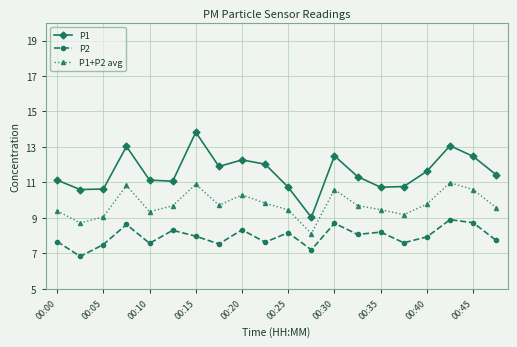

What is the greatest value displayed?

13.8